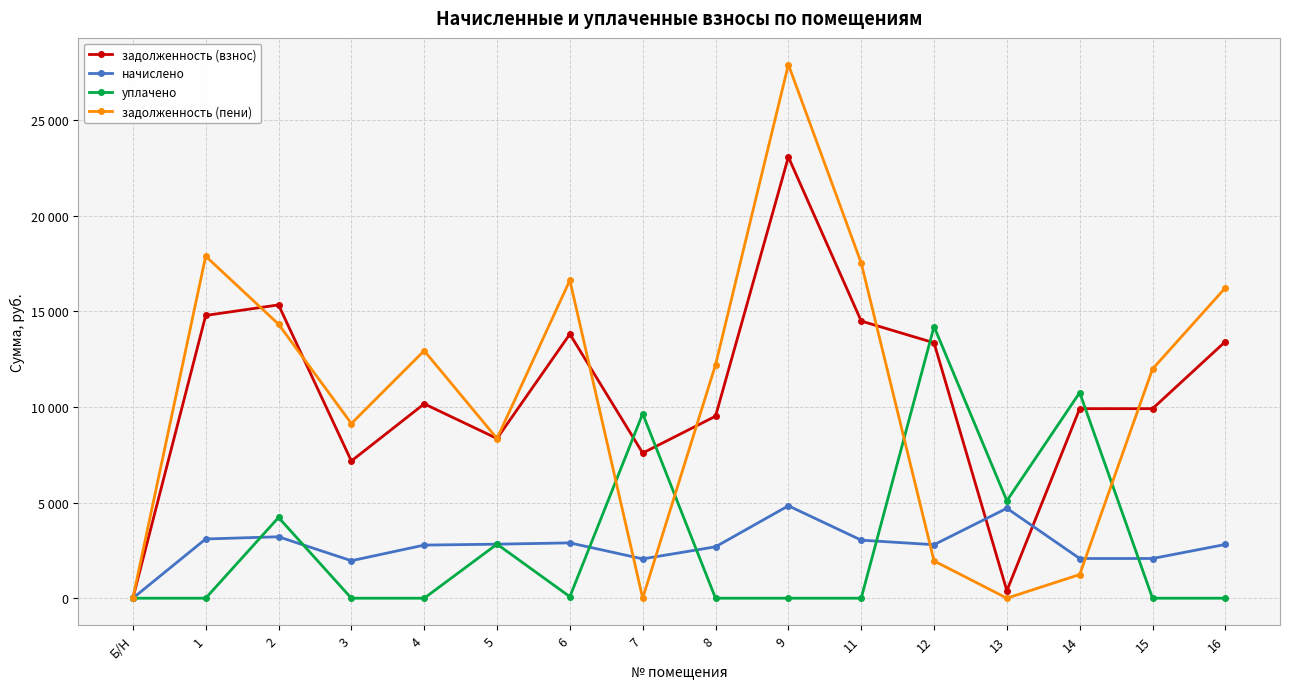

True or false: начислено has a value of 1538.3 at 12.

False